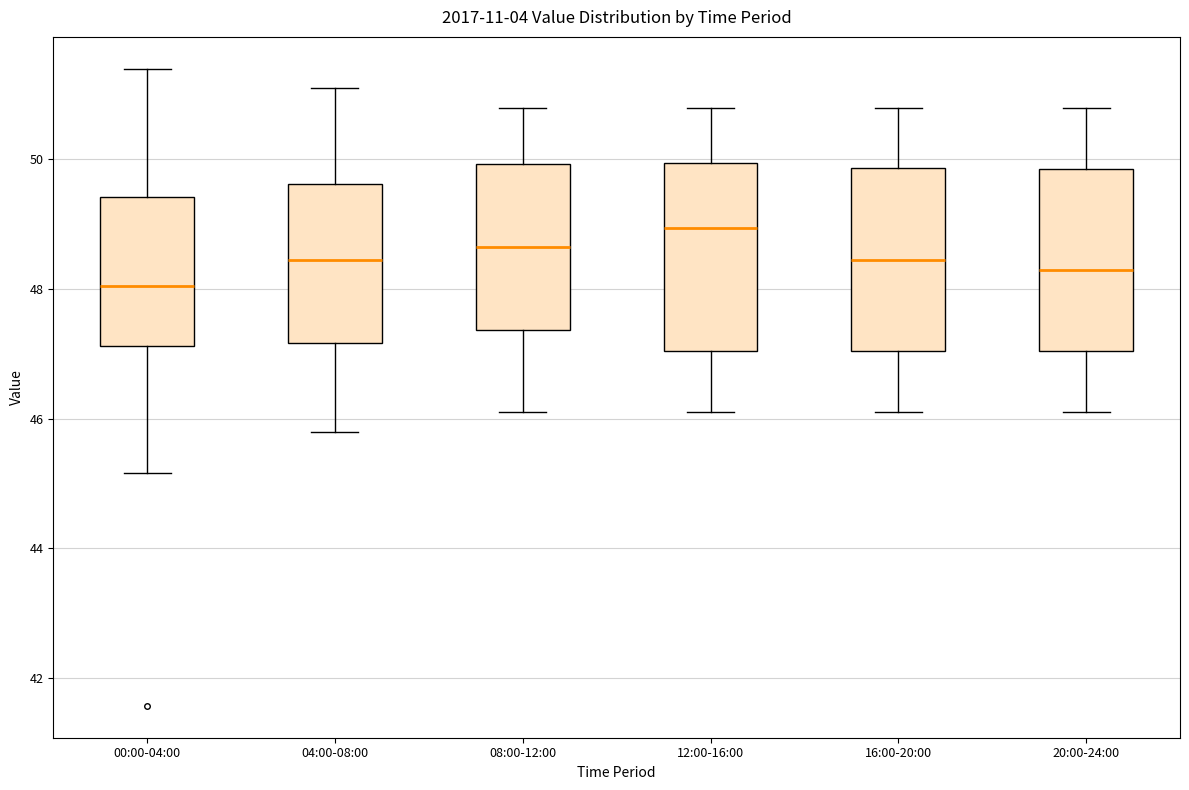

Which box has the lowest median line?

00:00-04:00